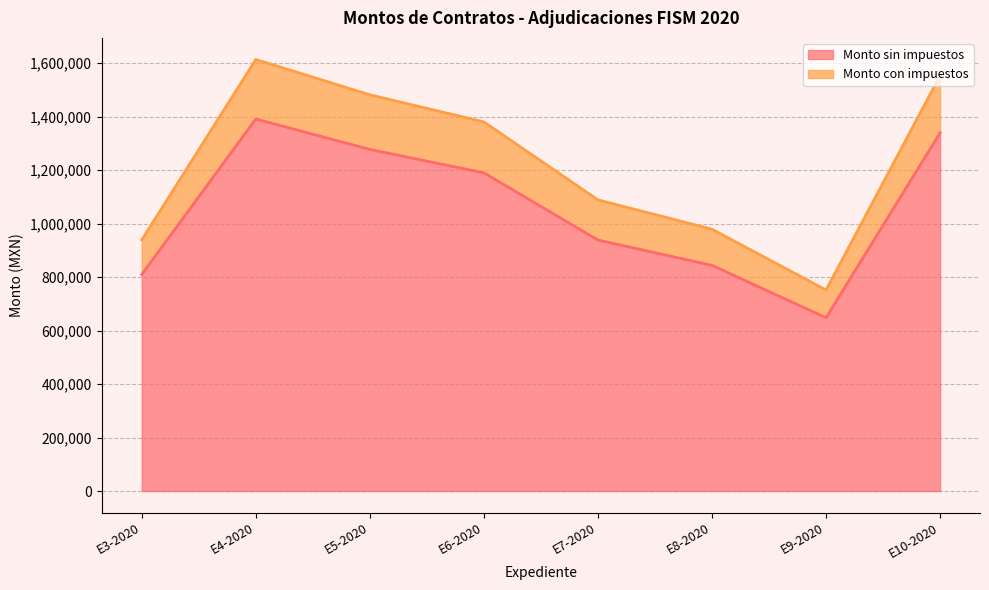

At how many categories does at least one series exceed 784100?

7